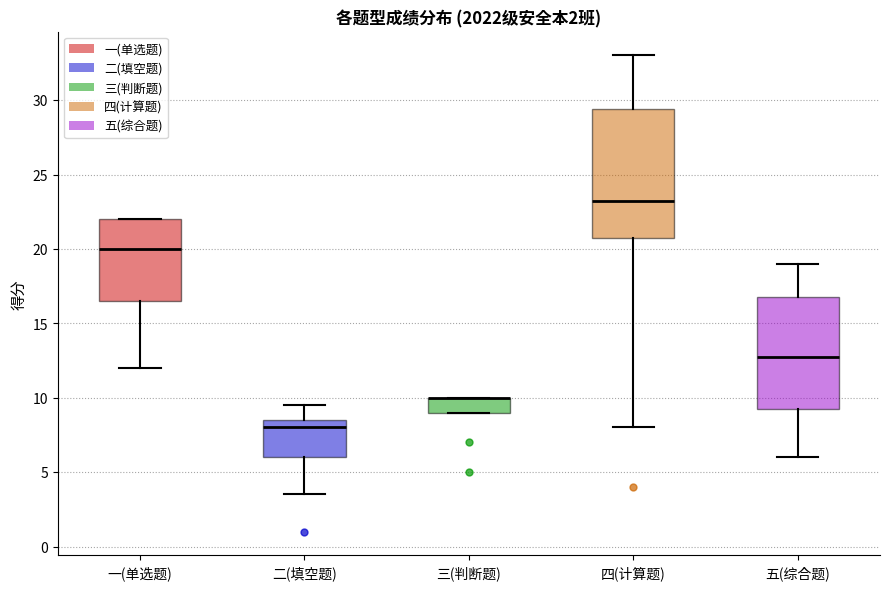

Reading left to right, read every box against the y-axis: the position of its median line, the range the box covers, and the ends of its whiskers. The values are not printed on the chart, so give them approximately, as read against the axis.

一(单选题): median 20.0, box 16.5 to 22.0, whiskers 12.0 to 22.0
二(填空题): median 8.0, box 6.0 to 8.5, whiskers 3.5 to 9.5
三(判断题): median 10.0 (drawn on the box's upper edge), box 9.0 to 10.0, whiskers 9.0 to 10.0
四(计算题): median 23.5, box 21.0 to 29.5, whiskers 8.0 to 33.0
五(综合题): median 13.0, box 9.5 to 17.0, whiskers 6.0 to 19.0